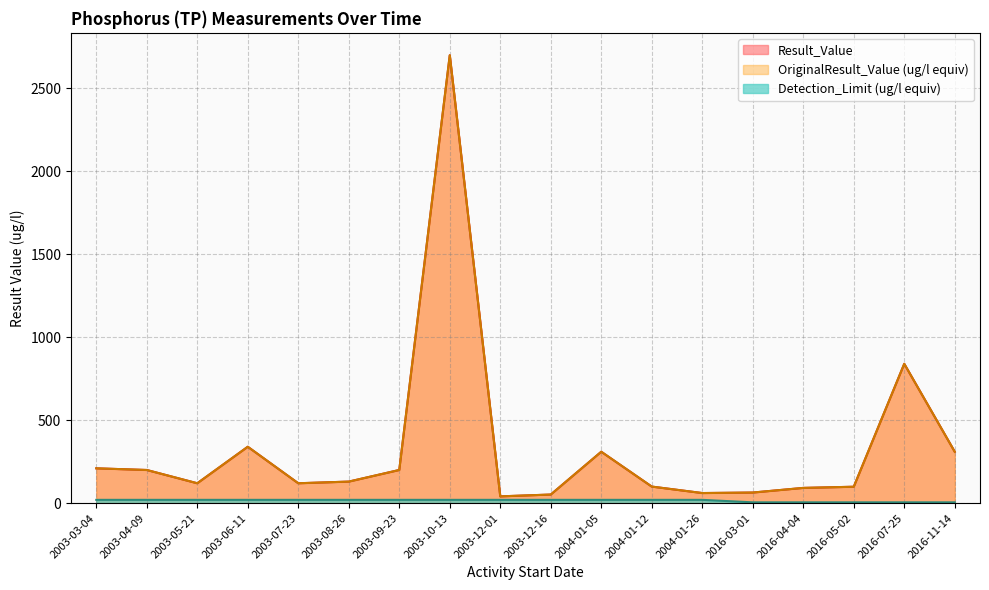

At how many categories does at least one series exceed 567?

2